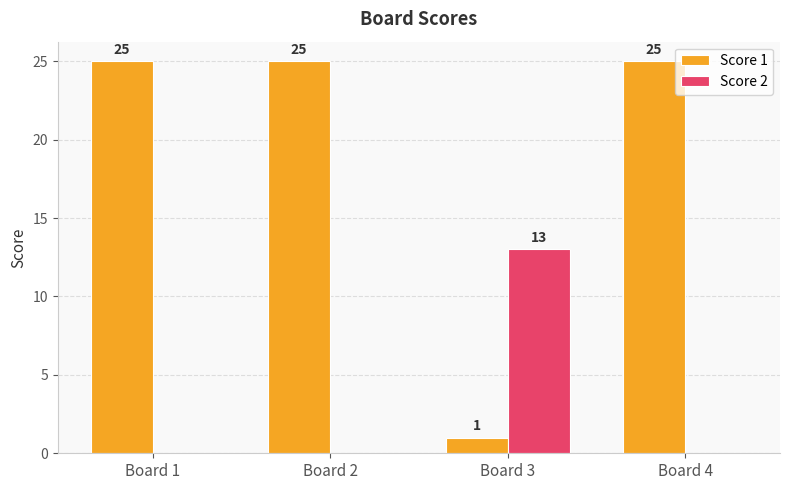

At which label does Score 2 reach its peak?

Board 3